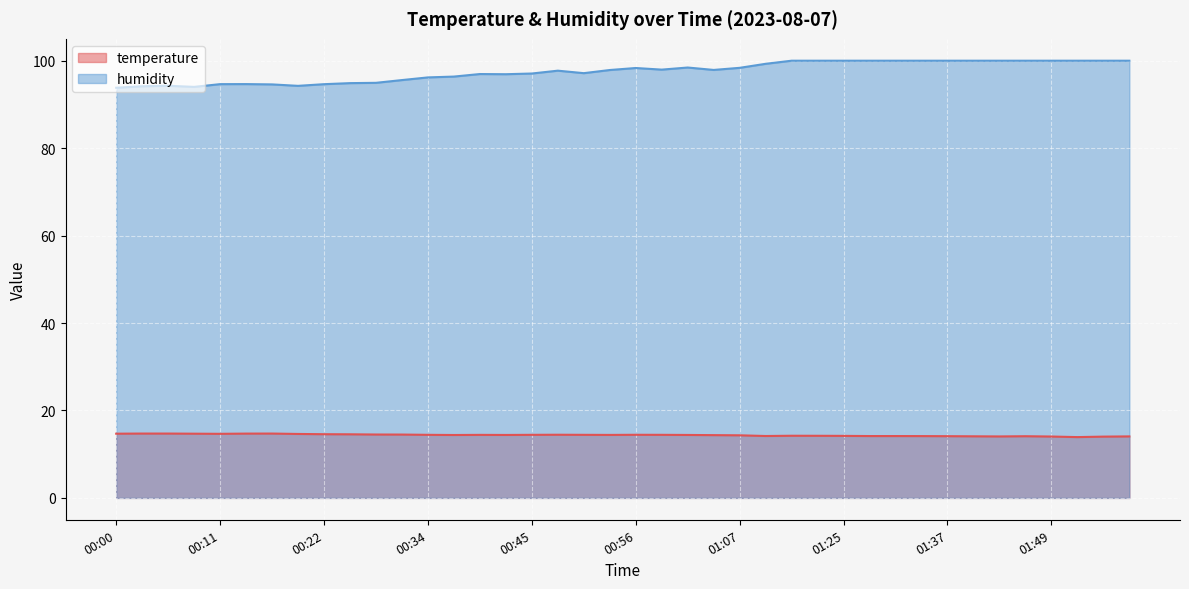

At which category is the sum across all series the highest?

01:20